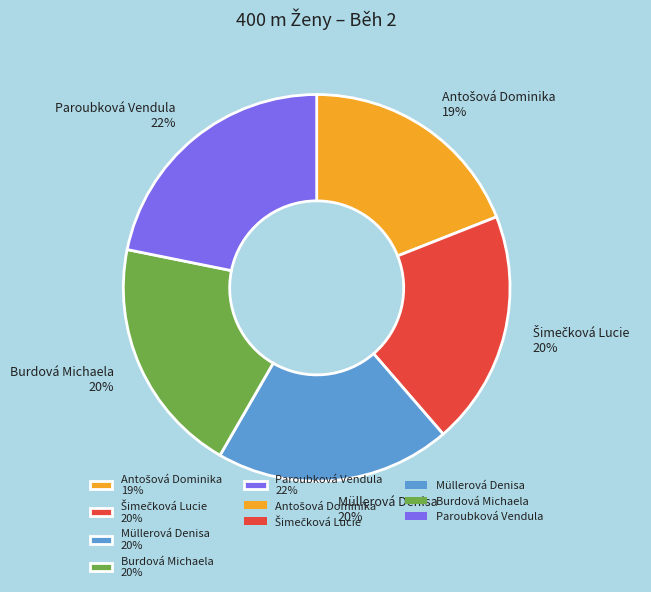

To the nearest percent, what is the average slice percentage?

20%